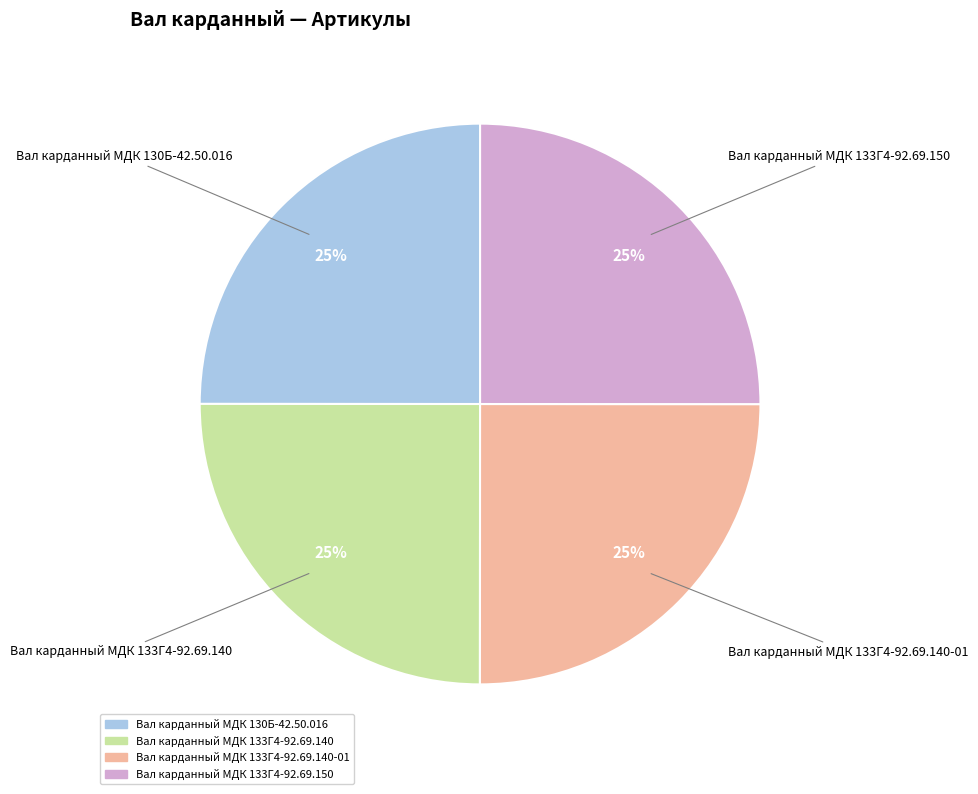

To the nearest percent, what is the average slice percentage?

25%